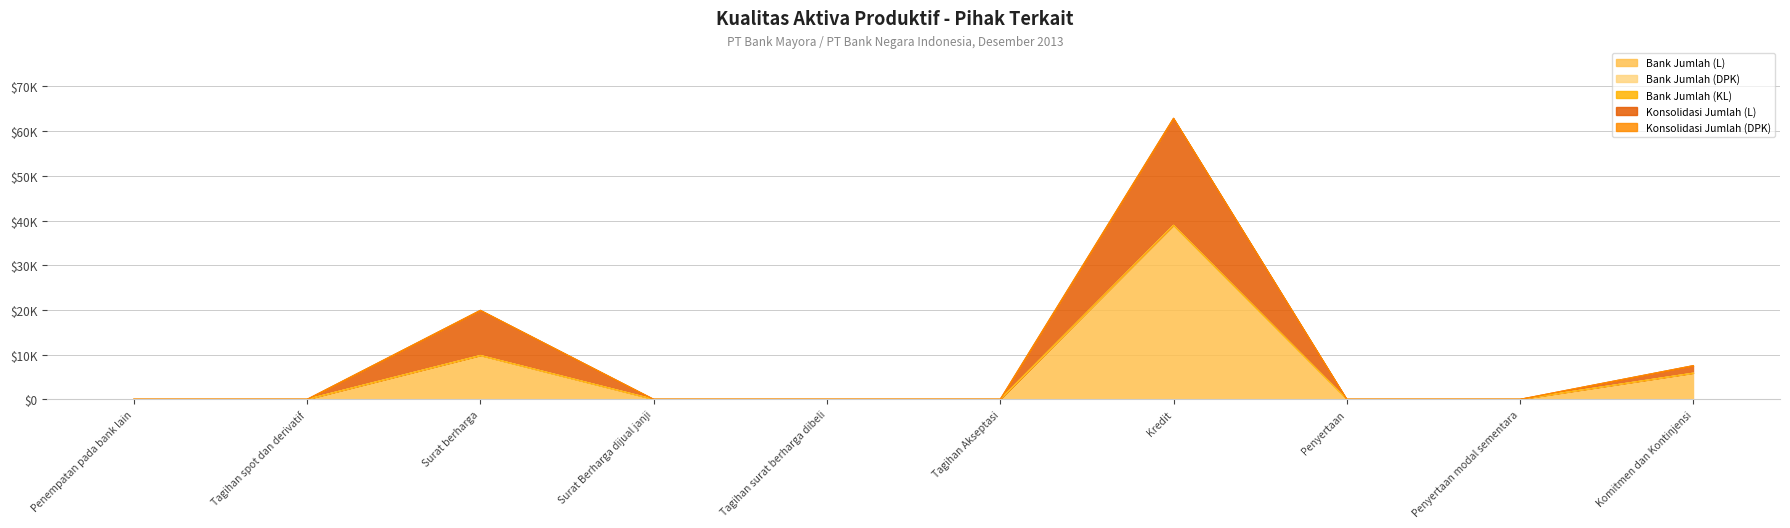

At which category is the sum across all series the highest?

Kredit